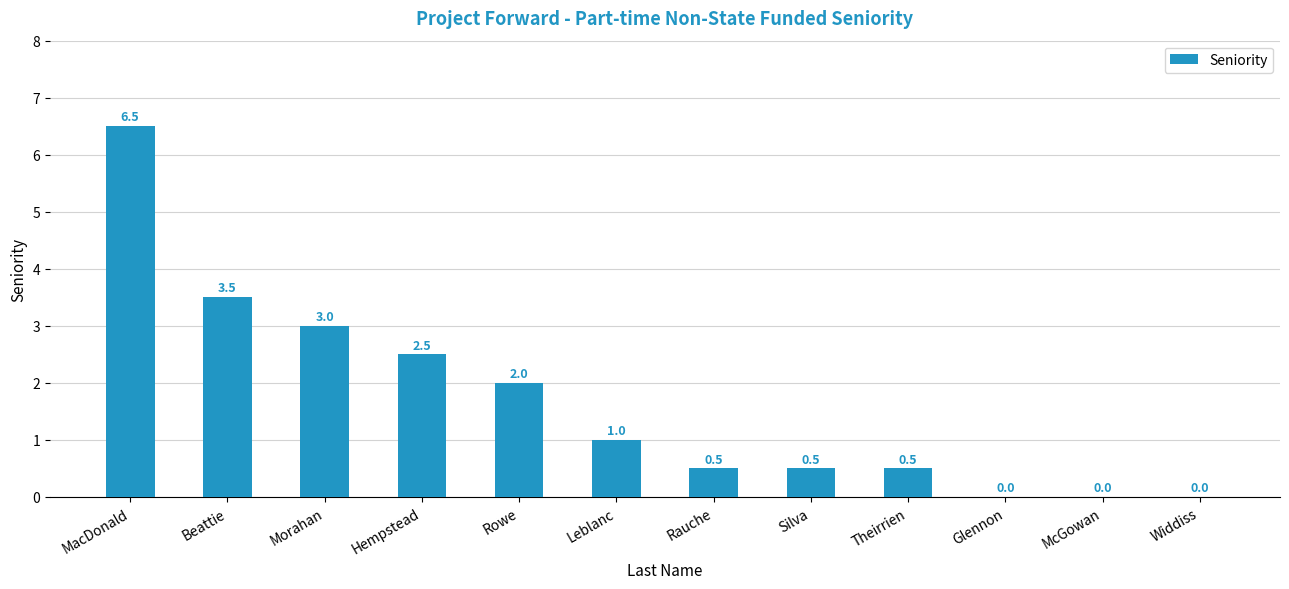

Which label corresponds to the largest value in the chart?

MacDonald